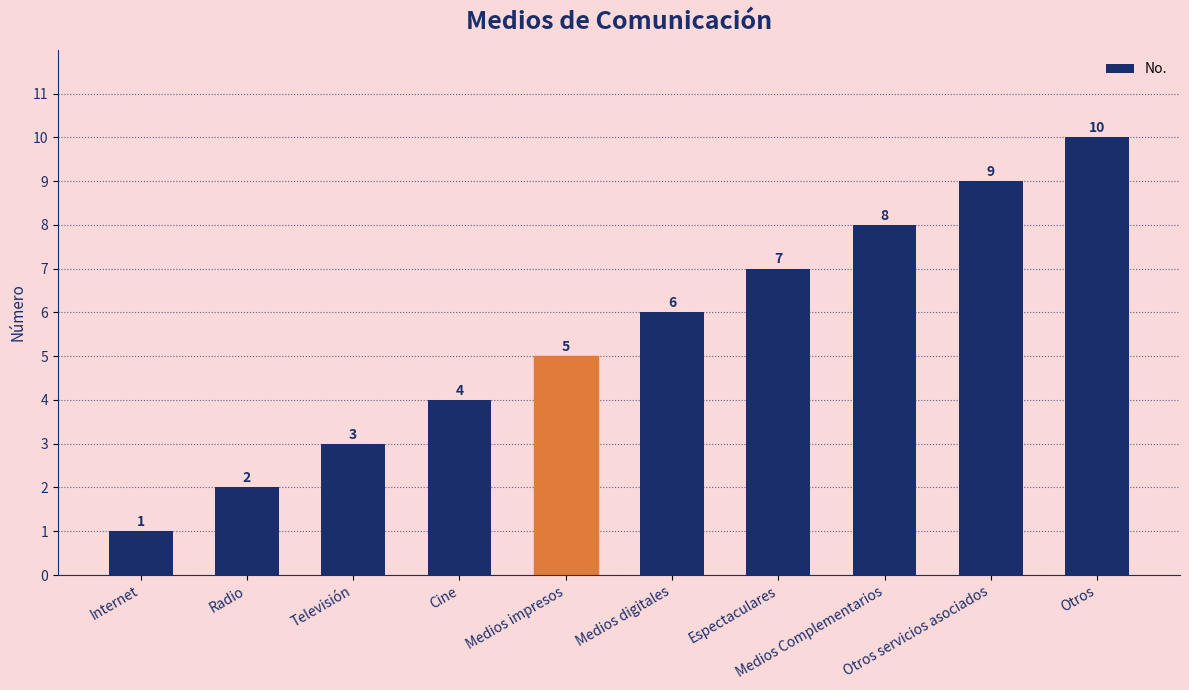

What is the maximum value shown in the chart?

10